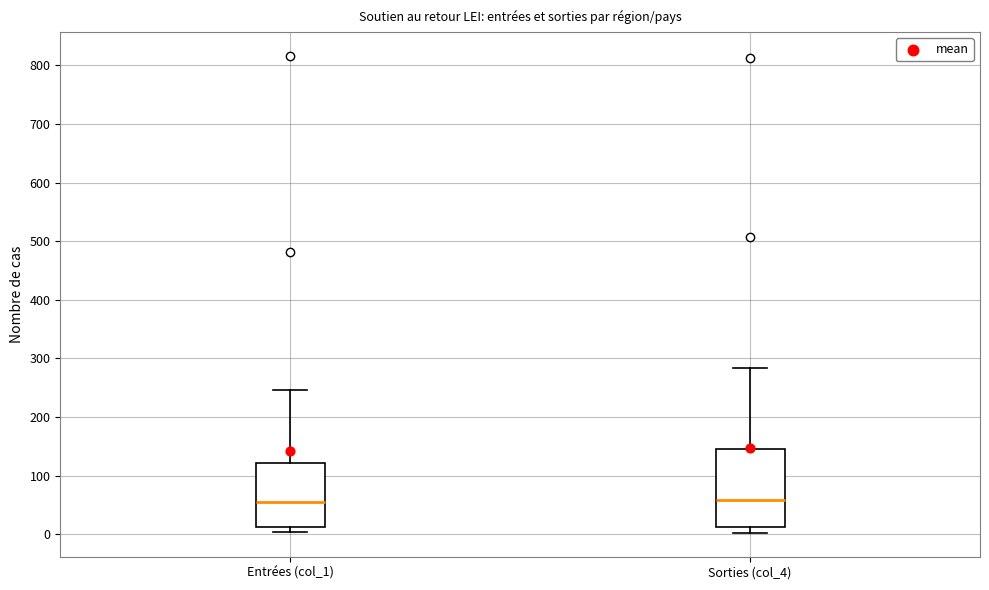

Reading left to right, read every box against the y-axis: the position of its median line, the range the box covers, and the ends of its whiskers. The values are not printed on the chart, so give them approximately, as read against the axis.

Entrées (col_1): median 60, box 10 to 120, whiskers 0 to 250
Sorties (col_4): median 60, box 10 to 150, whiskers 0 to 280